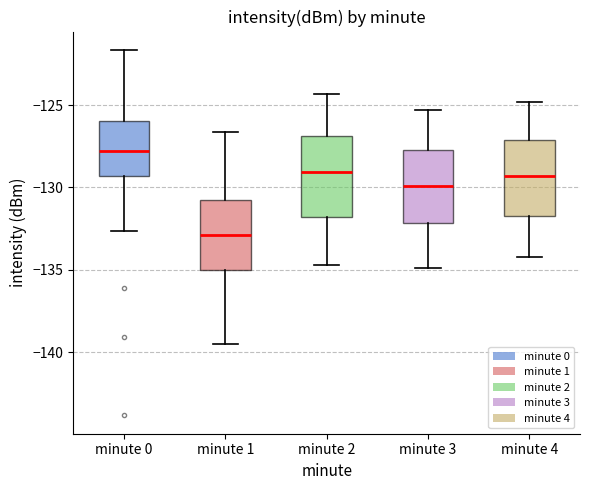

Reading left to right, transcribe this box plot: for each box, give where its median line is, the range the box spans, and where its two whiskers end, as read against the y-axis. The values are not printed on the chart, so give them approximately, as read against the axis.

minute 0: median -128.0, box -129.5 to -126.0, whiskers -132.5 to -121.5
minute 1: median -133.0, box -135.0 to -130.5, whiskers -139.5 to -126.5
minute 2: median -129.0, box -132.0 to -127.0, whiskers -134.5 to -124.5
minute 3: median -130.0, box -132.0 to -127.5, whiskers -135.0 to -125.5
minute 4: median -129.5, box -131.5 to -127.0, whiskers -134.0 to -125.0